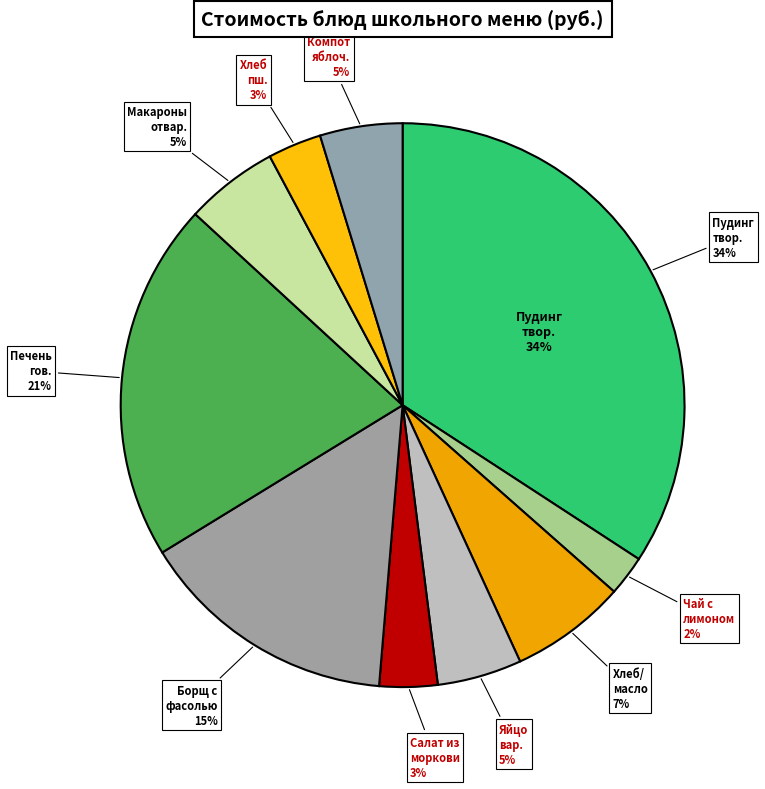

Which category has the biggest portion of the pie?

Пудинг творожный запеченый с повидлом